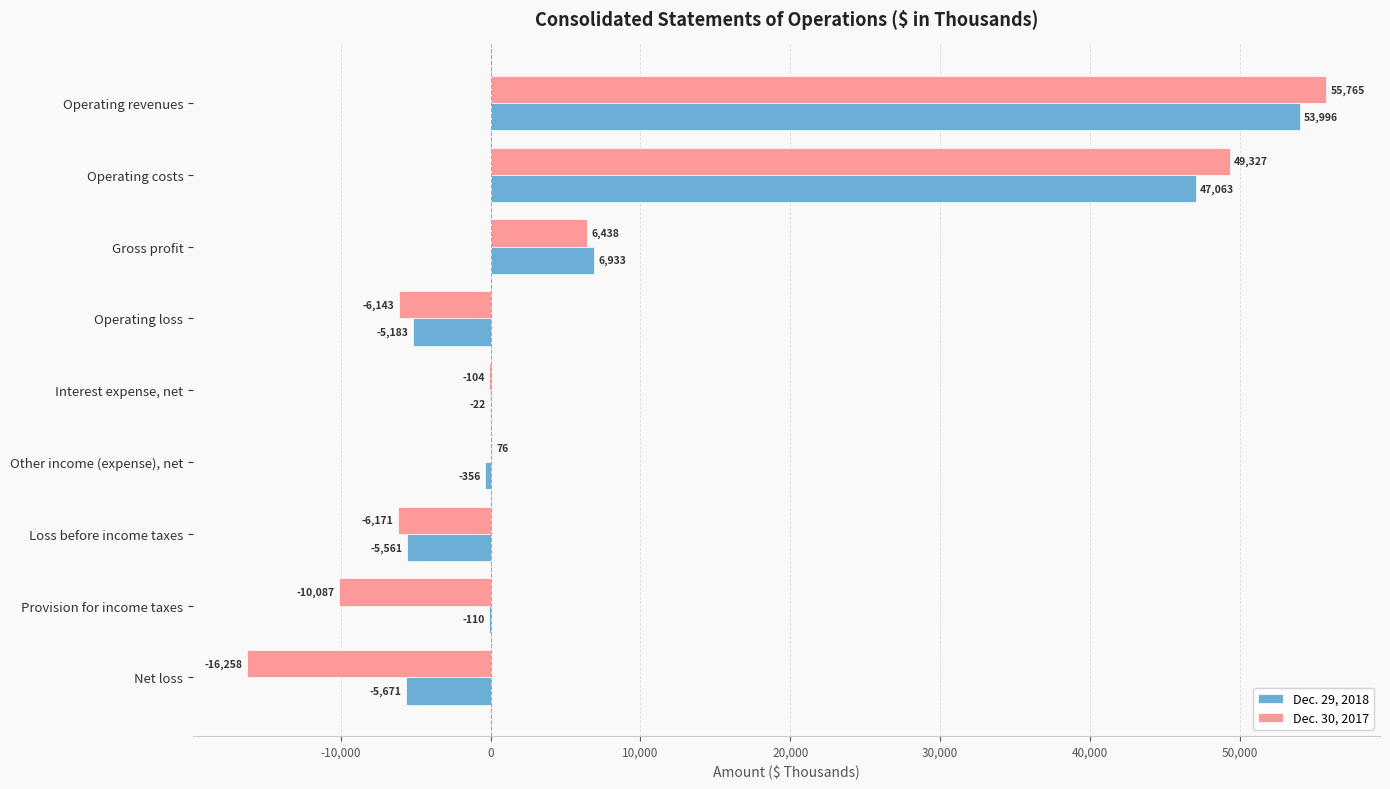

Between Operating revenues and Operating loss, which series saw the biggest shift?

Dec. 30, 2017